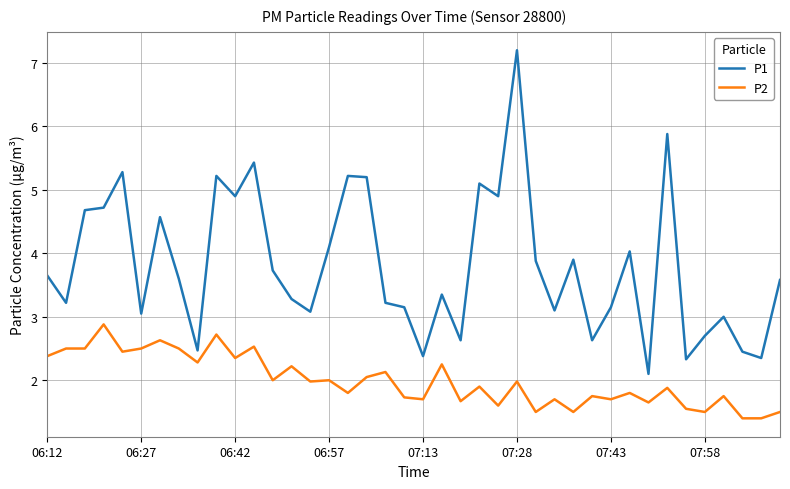

What is the maximum value for P2?

2.9